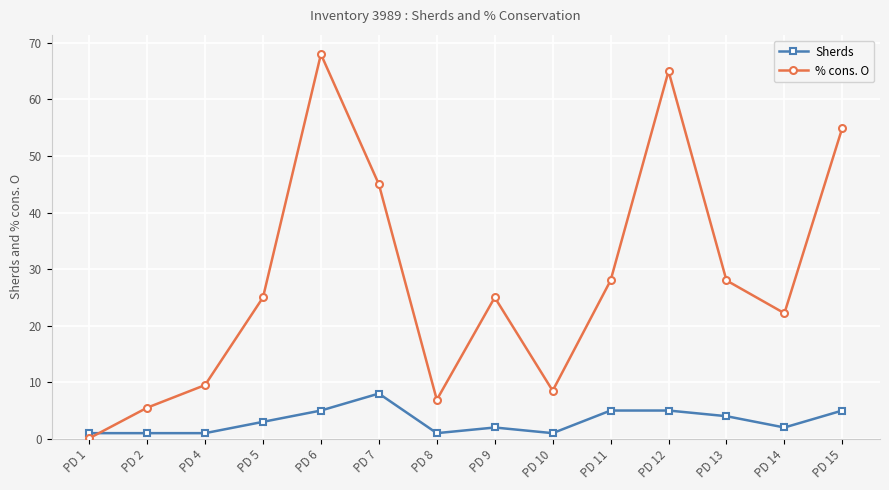

Is it true that Sherds equals 2.0 at PD 9?

True